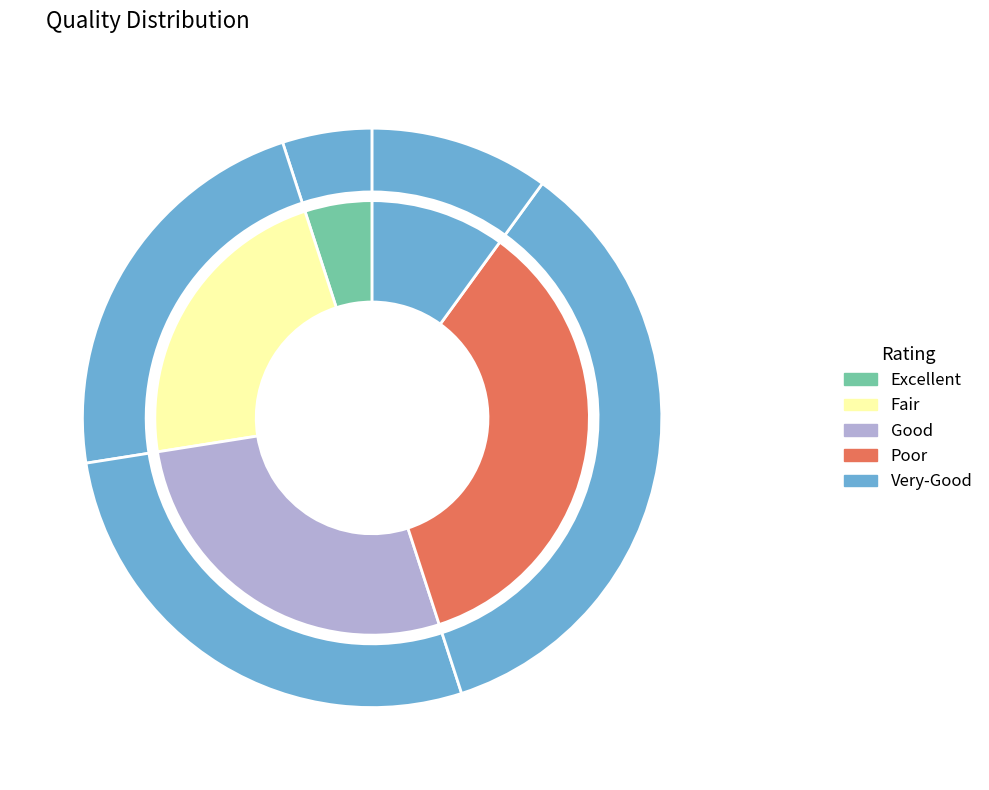

Does any single category account for the majority?

No